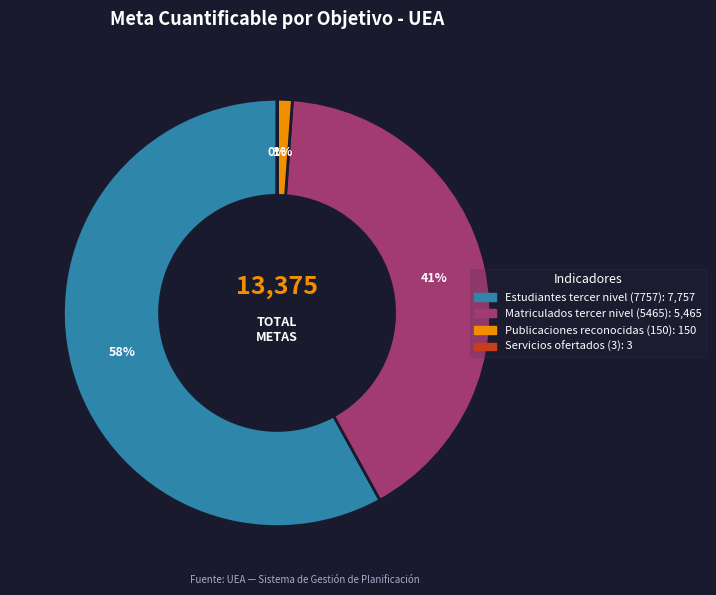

Which slice is the largest?

Estudiantes tercer nivel (7757)